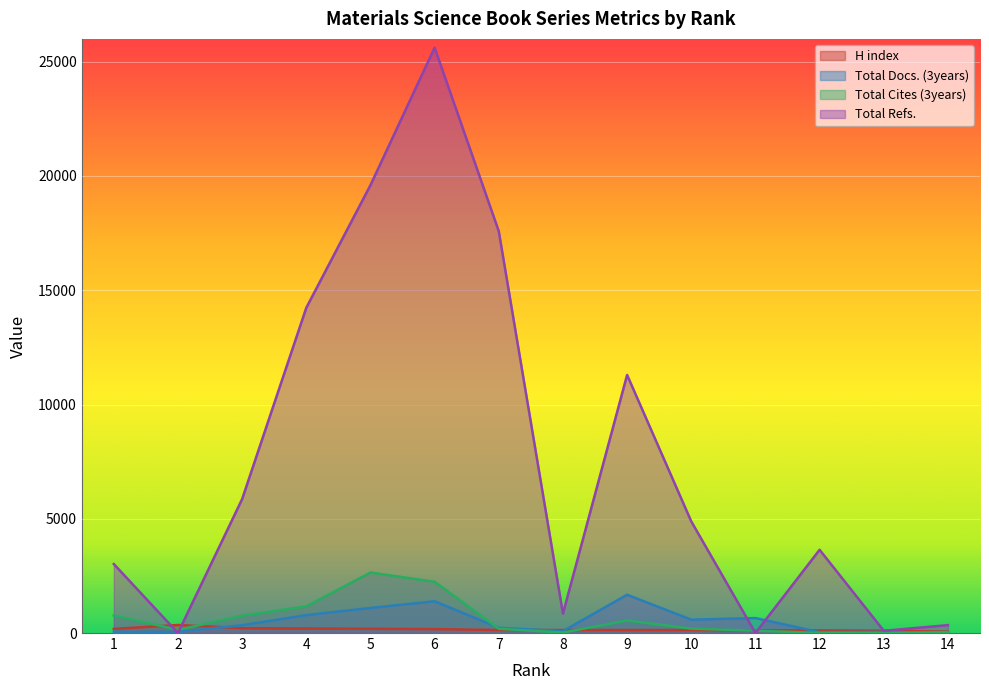

What is the total value across all series at 10?

5790